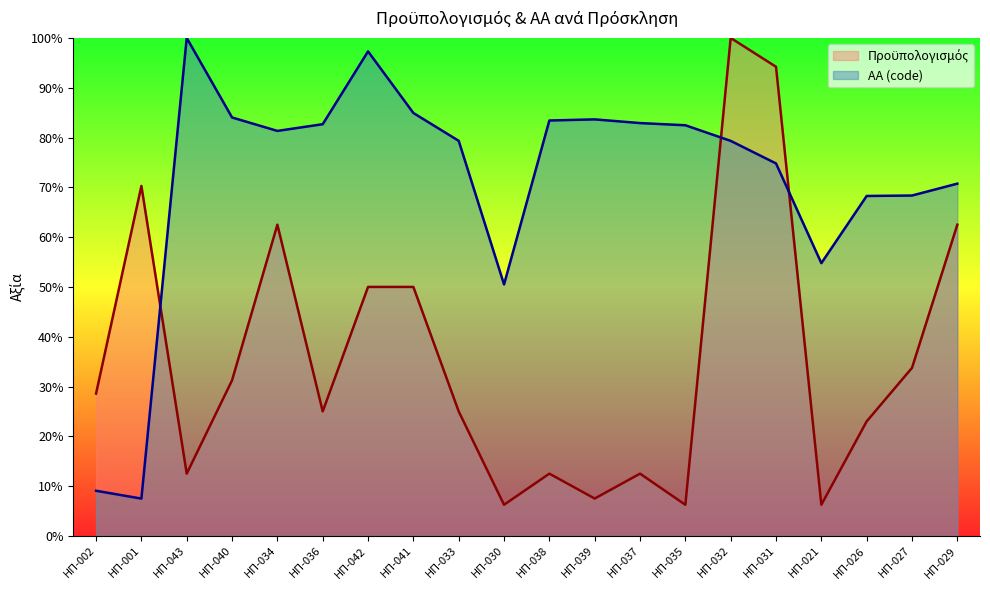

What value does the ΑΑ (code) series have at ΗΠ-035?

82.5